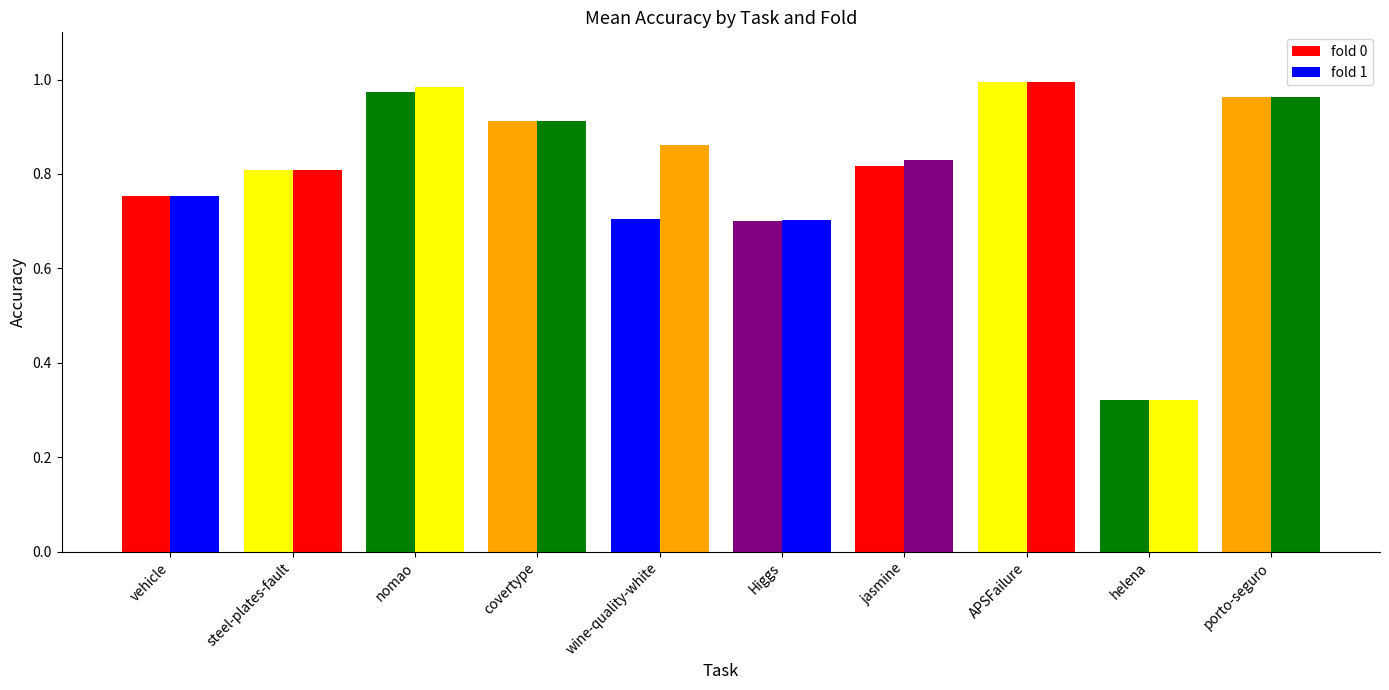

Rank the series by their maximum value, from lowest to highest.

fold 0, fold 1